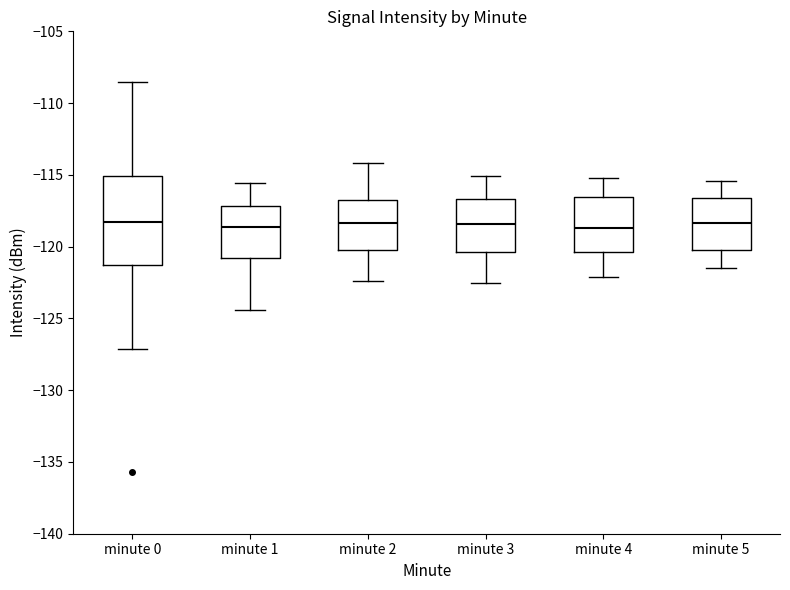

Reading left to right, transcribe this box plot: for each box, give where its median line is, the range the box spans, and where its two whiskers end, as read against the y-axis. The values are not printed on the chart, so give them approximately, as read against the axis.

minute 0: median -118.5, box -121.5 to -115.0, whiskers -127.0 to -108.5
minute 1: median -118.5, box -121.0 to -117.0, whiskers -124.5 to -115.5
minute 2: median -118.5, box -120.0 to -116.5, whiskers -122.5 to -114.0
minute 3: median -118.5, box -120.5 to -116.5, whiskers -122.5 to -115.0
minute 4: median -118.5, box -120.5 to -116.5, whiskers -122.0 to -115.0
minute 5: median -118.5, box -120.0 to -116.5, whiskers -121.5 to -115.5